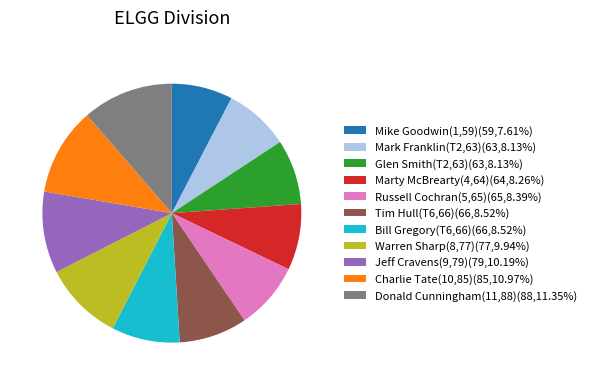

Do Mark Franklin(T2,63)(63,8.13%) and Charlie Tate(10,85)(85,10.97%) together represent more than half of the pie?

No